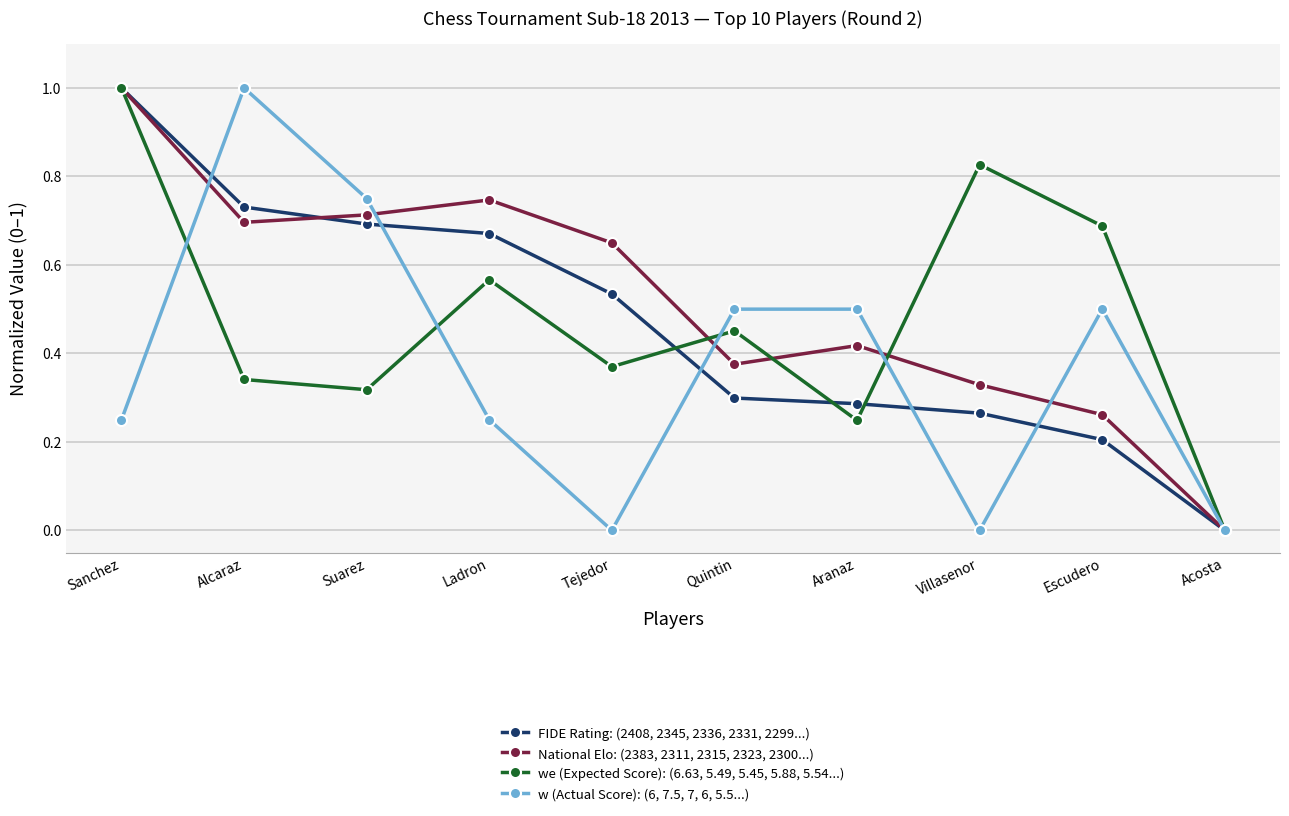

At which category does w (Actual Score): (6, 7.5, 7, 6, 5.5...) reach its first local valley?

Tejedor